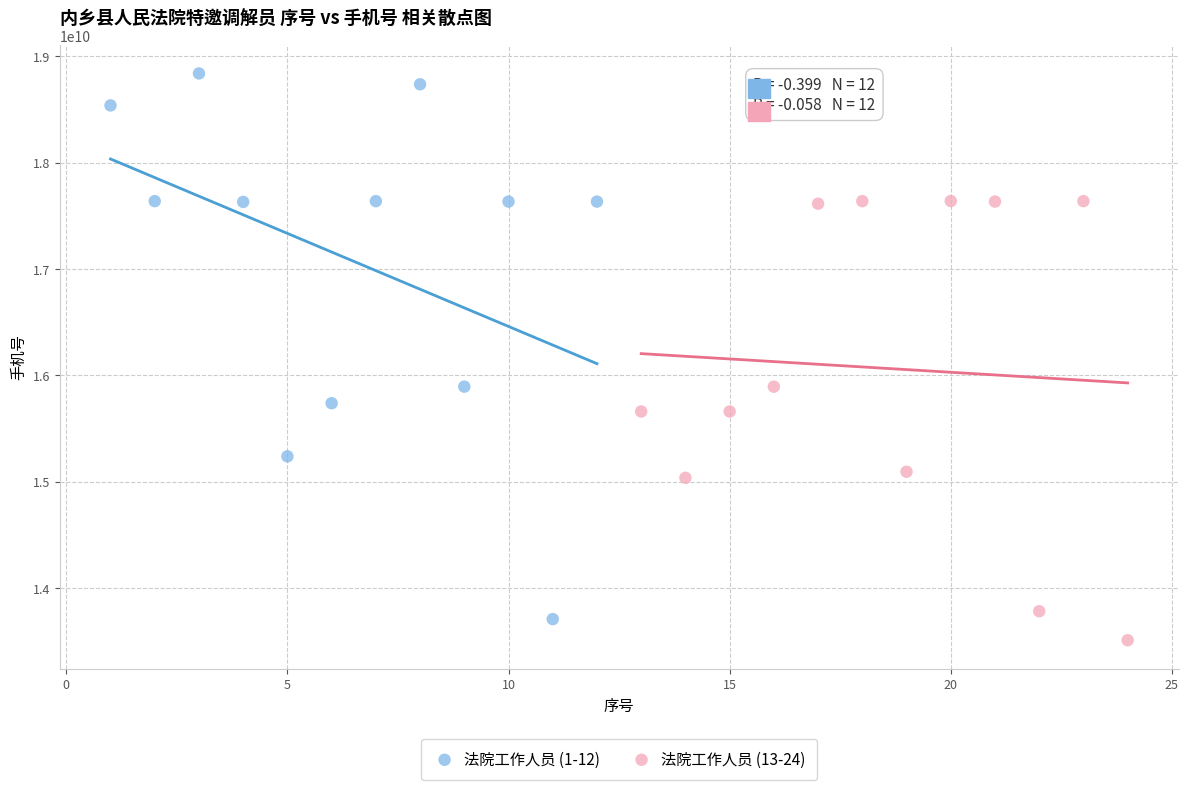

What are all the series names shown in the legend?

法院工作人员 (1-12), 法院工作人员 (13-24)